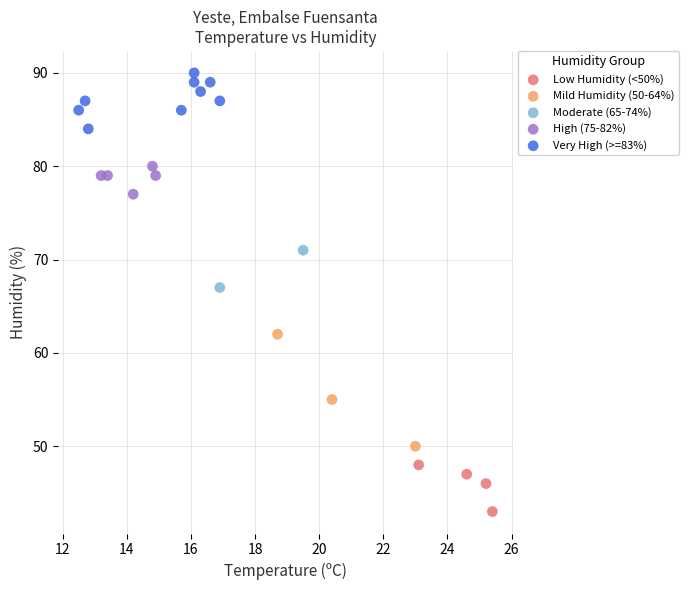

What are all the series names shown in the legend?

Low Humidity (<50%), Mild Humidity (50-64%), Moderate (65-74%), High (75-82%), Very High (>=83%)